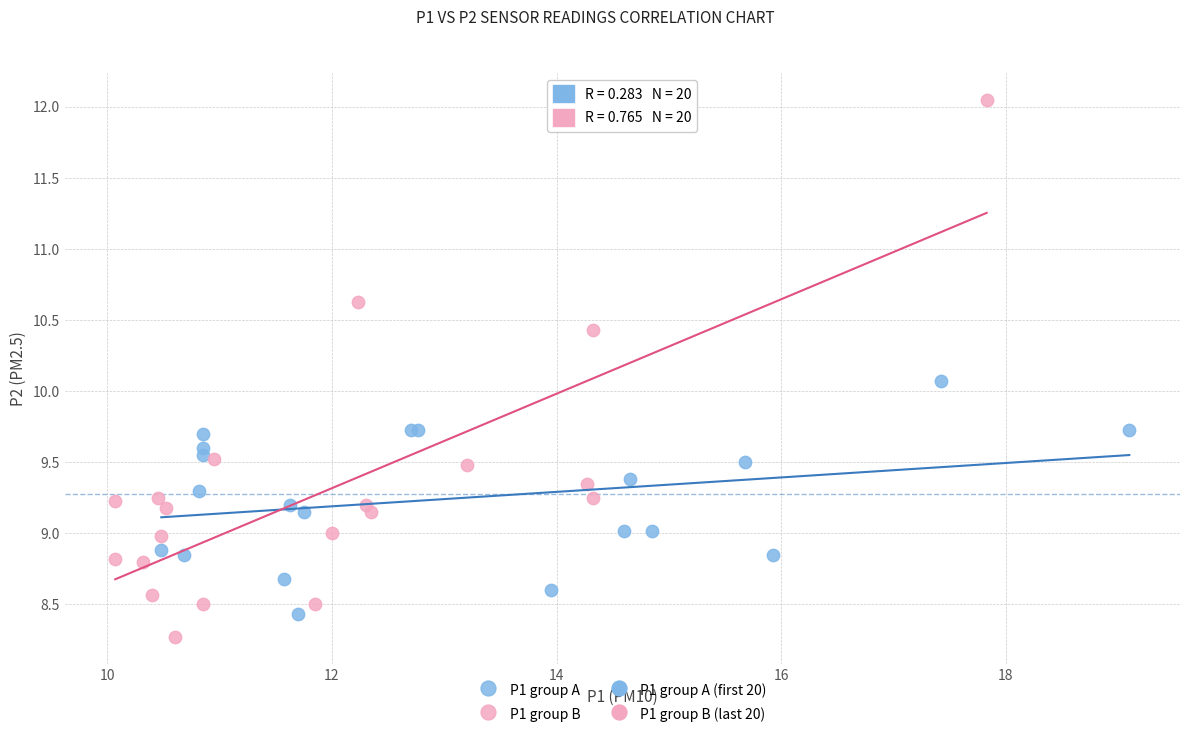

Which series reaches the maximum Y coordinate?

P1 group B